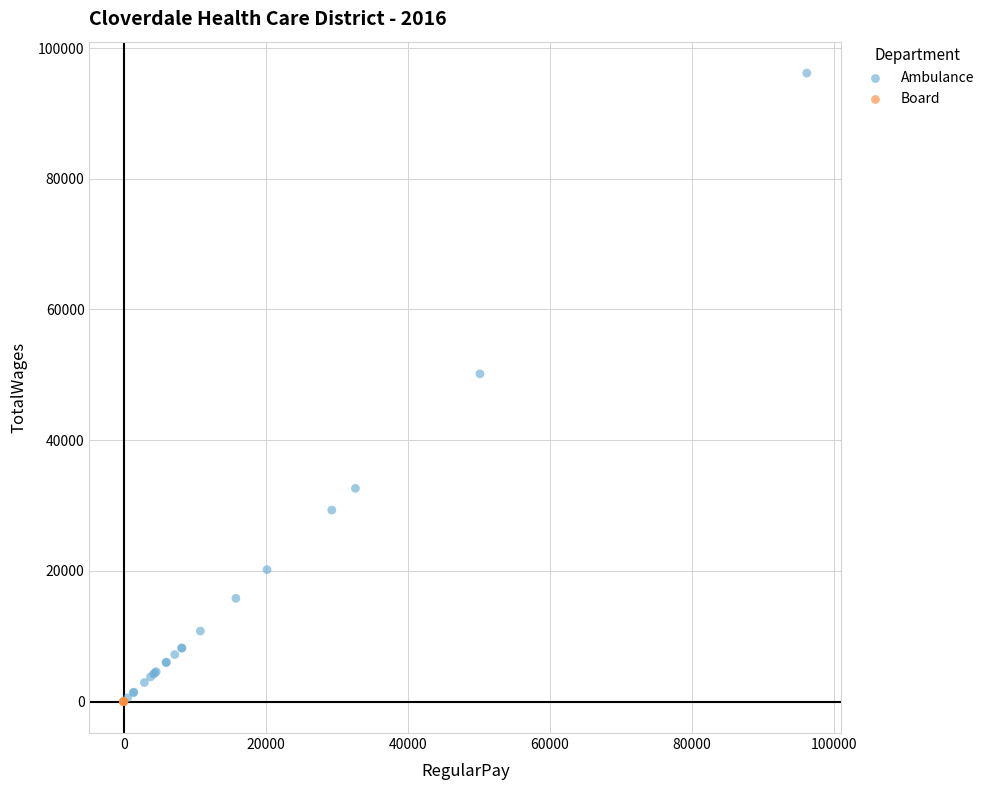

Which series contains the highest Y value?

Ambulance